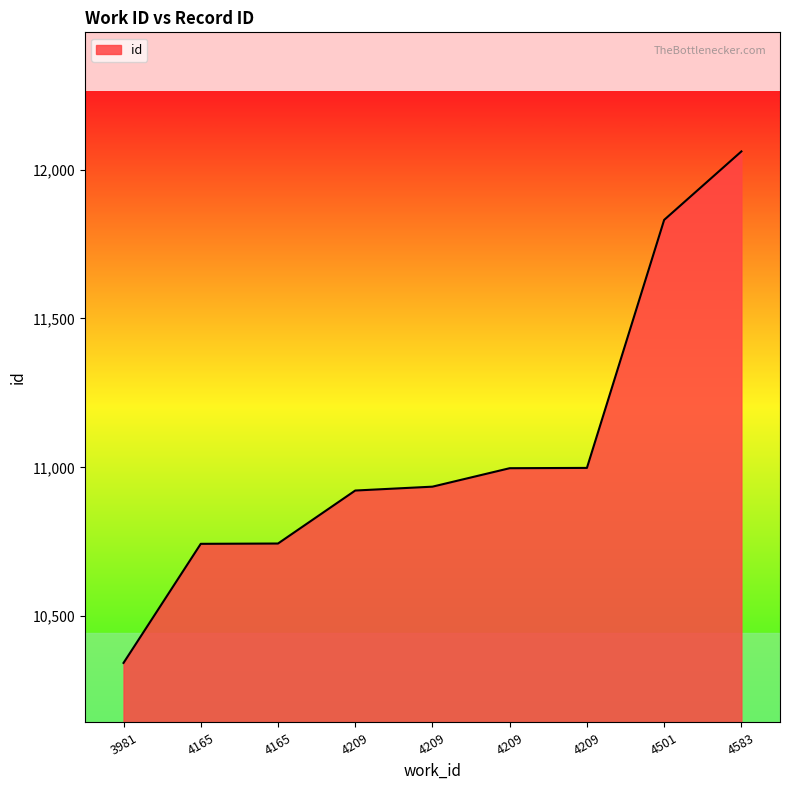

What is the average value?

11064